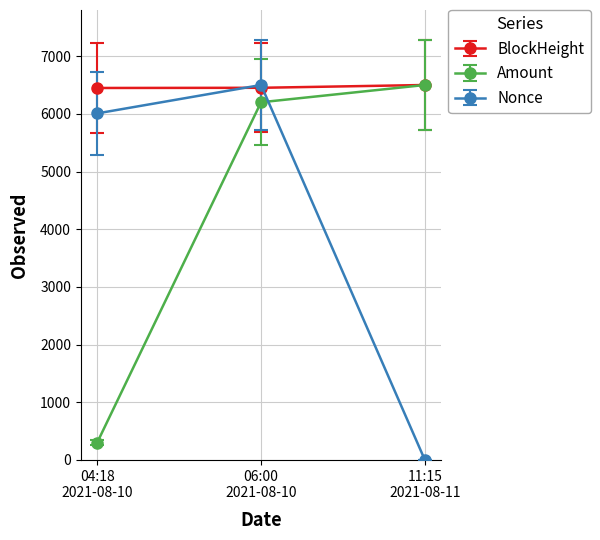

Which series has the largest total across all categories?

BlockHeight